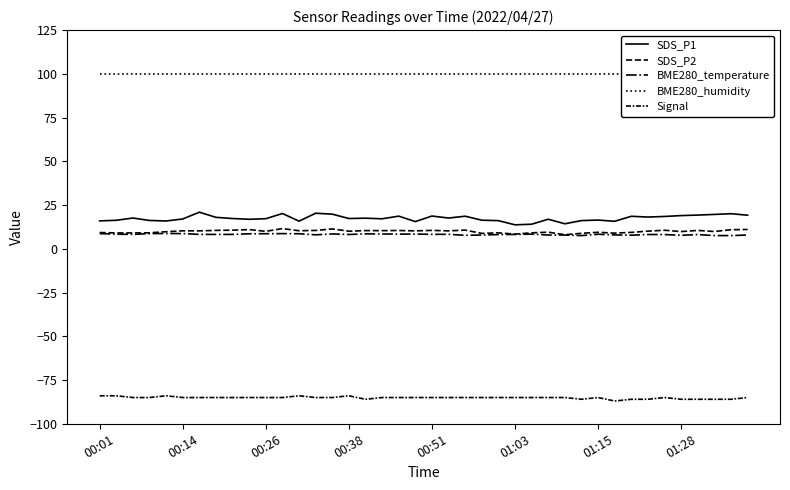

Which series has the widest spread of values?

SDS_P1